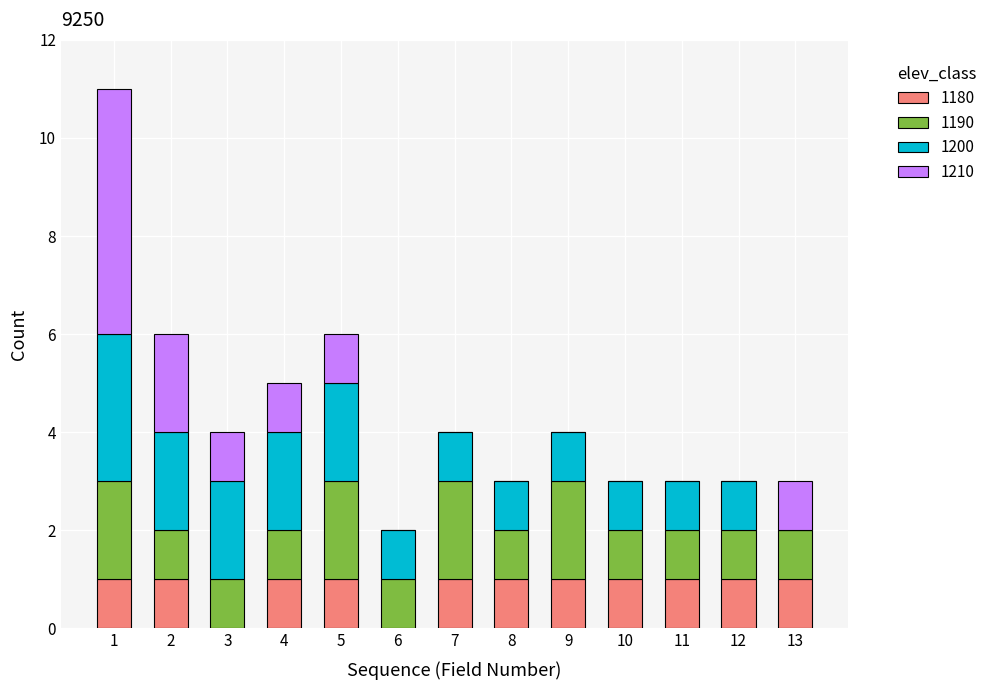

What is the total value across all series at 12?

3